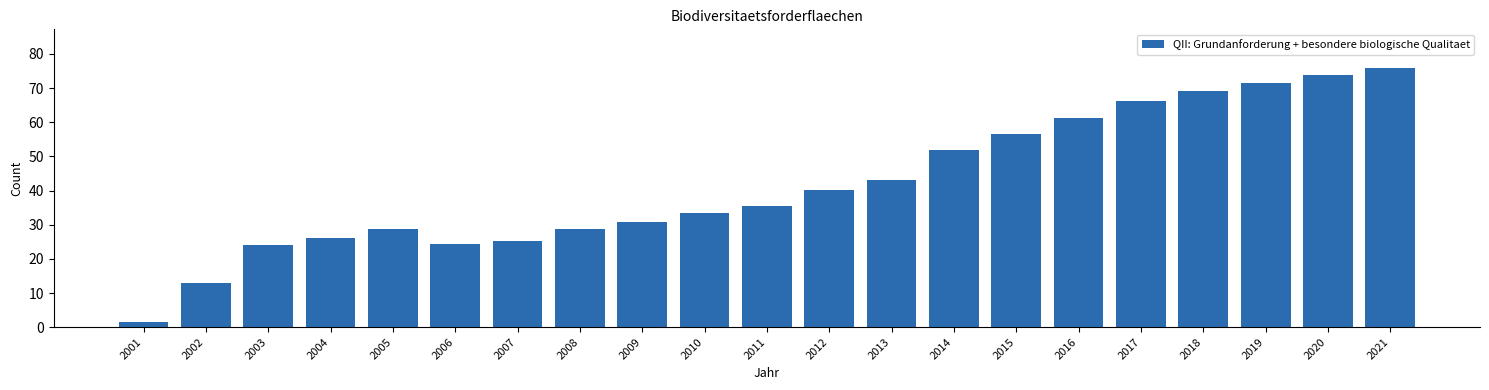

What is the difference between the values at 2017 and 2020?

7.6